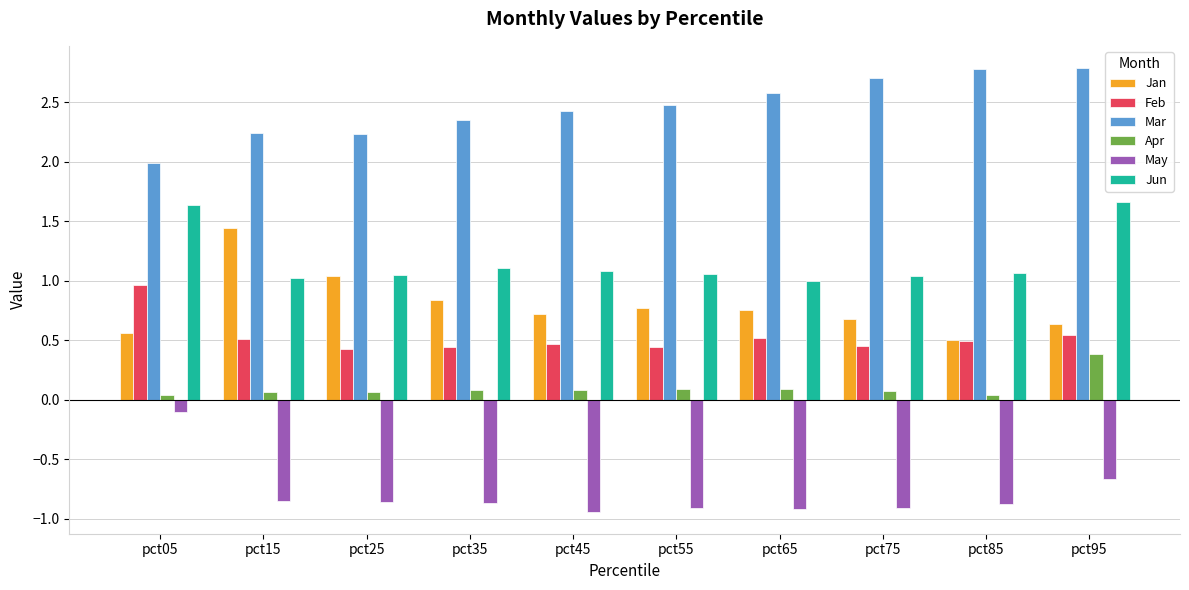

What are all the series names shown in the legend?

Jan, Feb, Mar, Apr, May, Jun